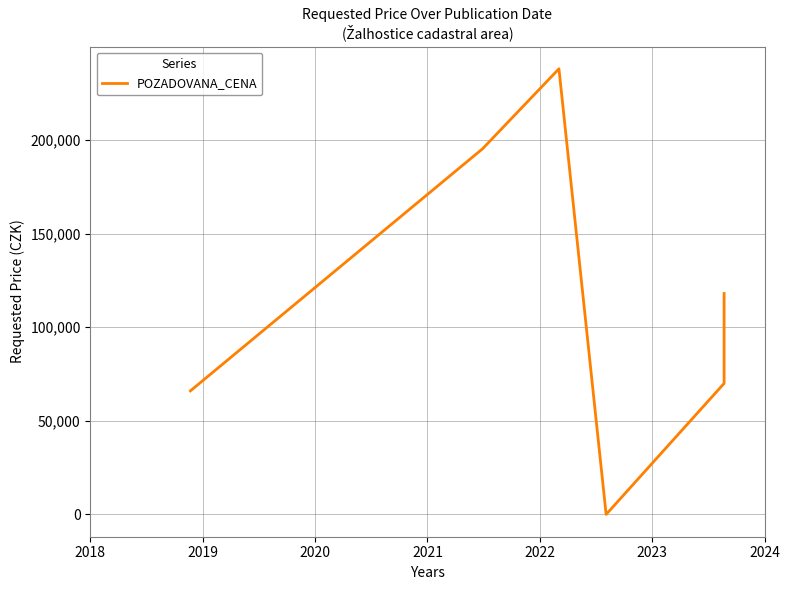

Reading left to right, extract all data points from this chart.

66000	195293	238020	0	70000	118000